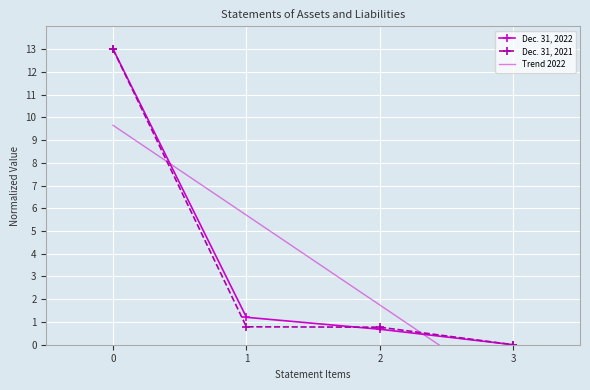

How many intersections are there between Dec. 31, 2021 and Dec. 31, 2022?

1